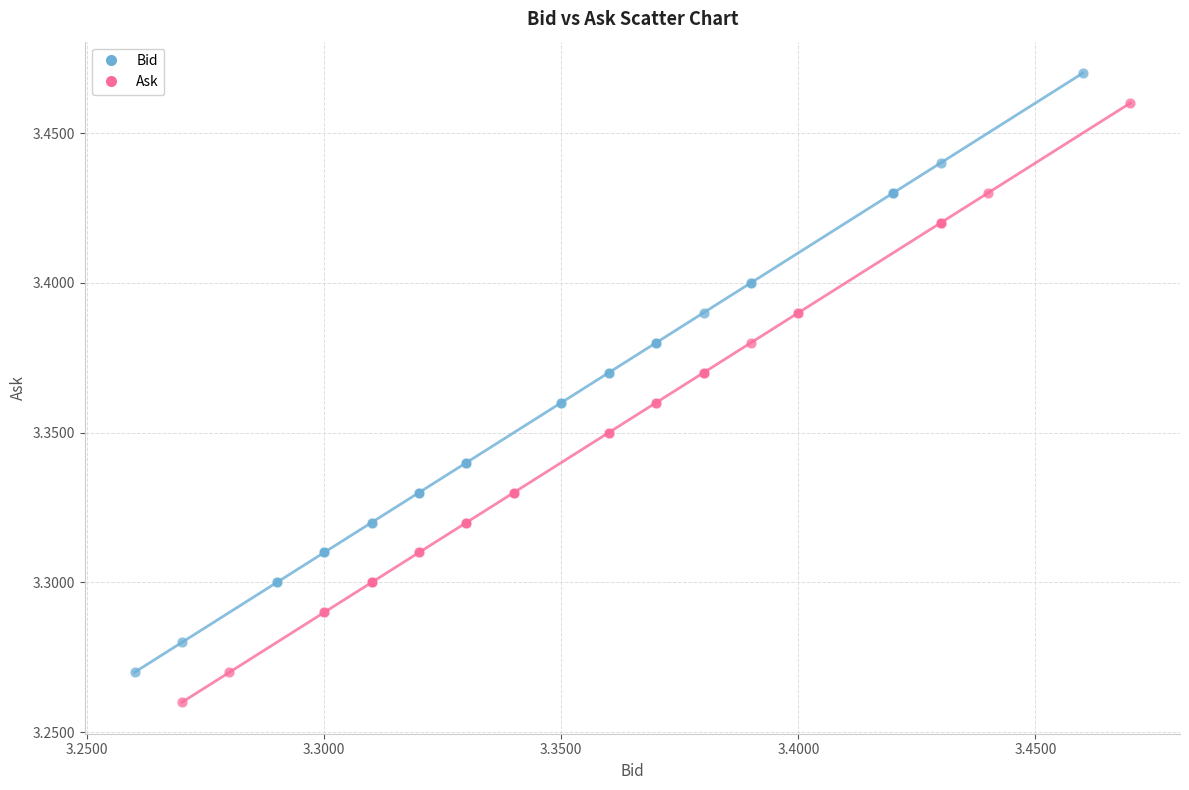

Which series contains the highest Y value?

Bid